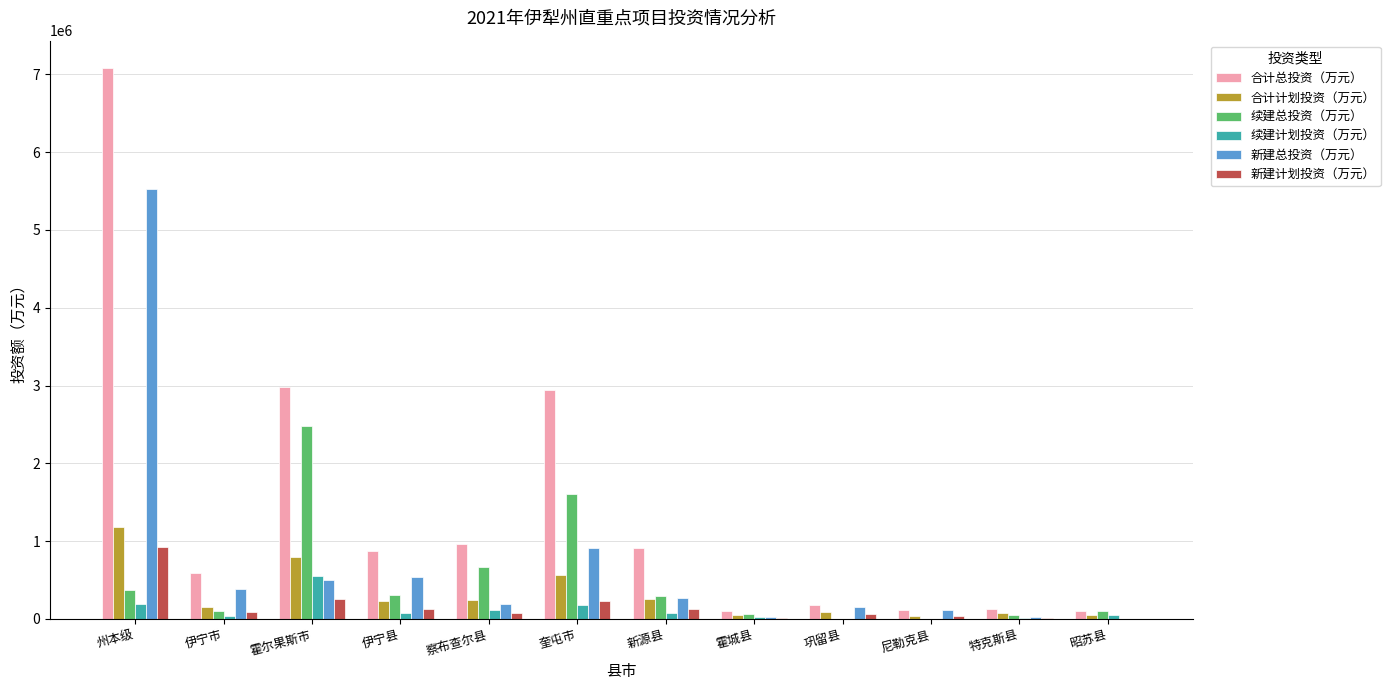

Where does the 合计计划投资（万元） series first go above 228519?

州本级